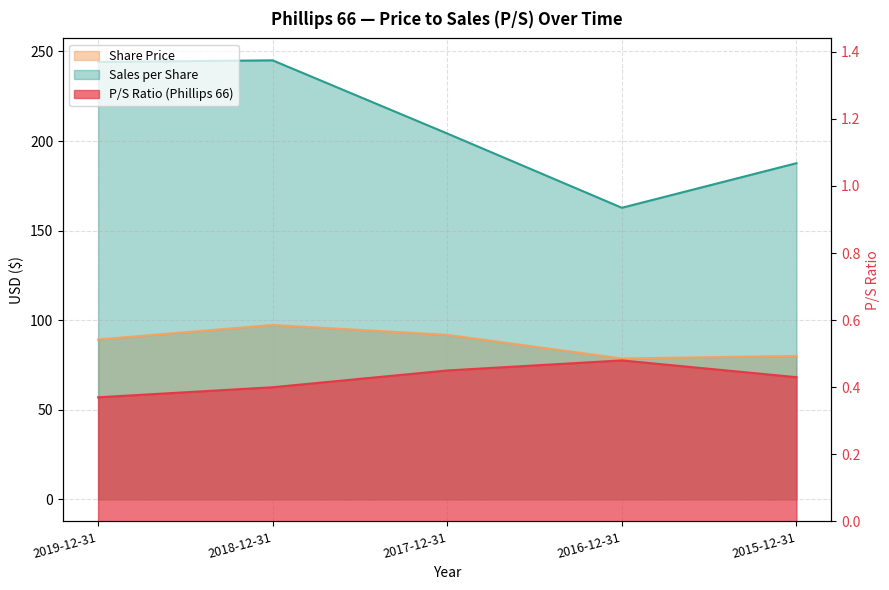

True or false: P/S Ratio (Phillips 66) and Sales per Share cross at least once.

False